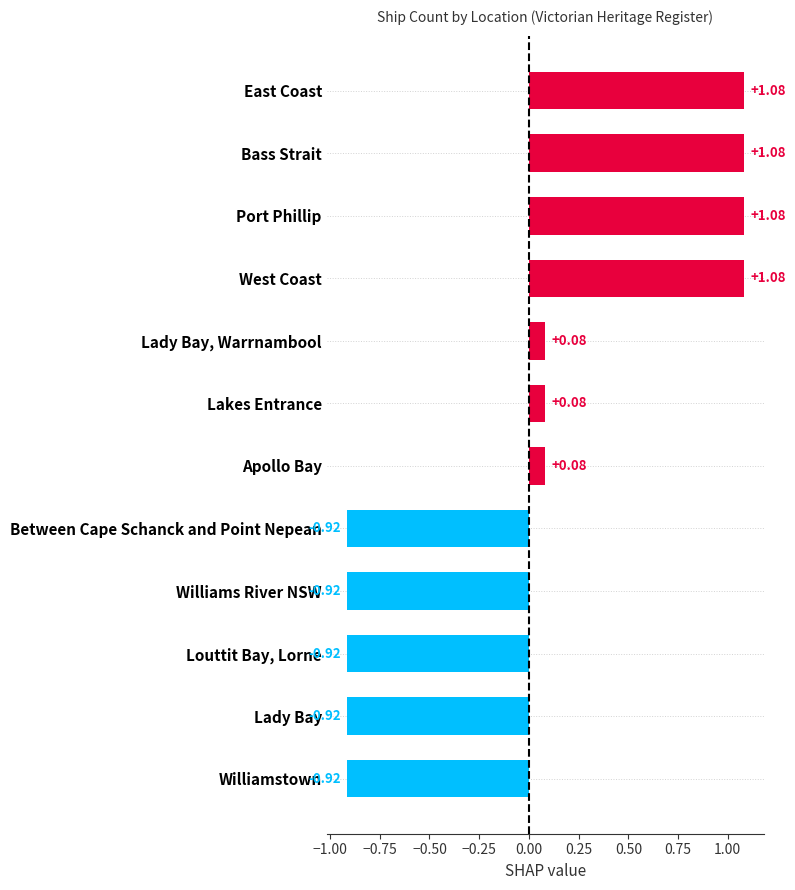

Does the chart contain stacked bars?

No